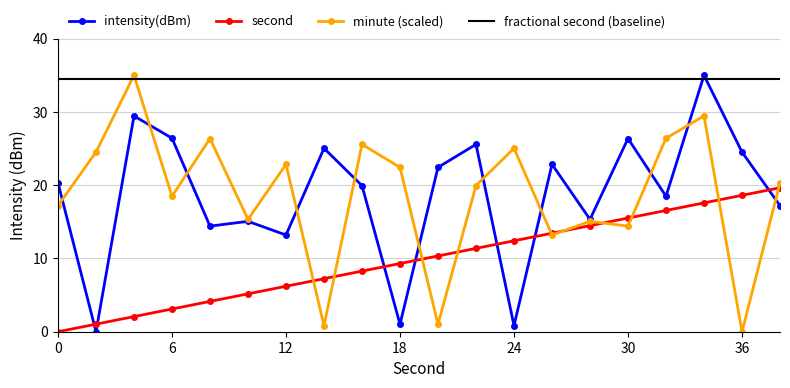

How many values in the second series exceed 10?

10